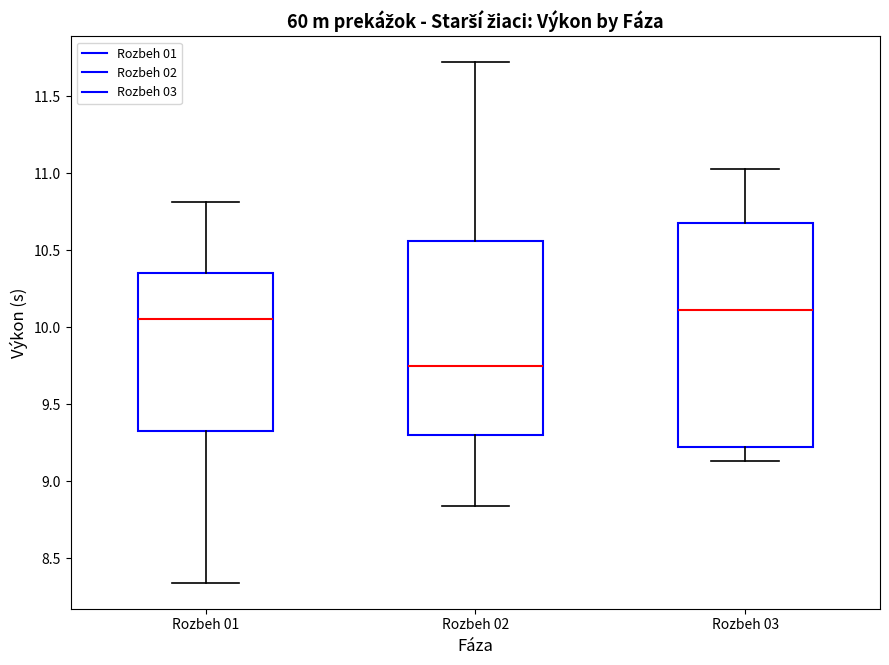

Reading left to right, read every box against the y-axis: the position of its median line, the range the box covers, and the ends of its whiskers. The values are not printed on the chart, so give them approximately, as read against the axis.

Rozbeh 01: median 10.05, box 9.35 to 10.35, whiskers 8.35 to 10.80
Rozbeh 02: median 9.75, box 9.30 to 10.55, whiskers 8.85 to 11.70
Rozbeh 03: median 10.10, box 9.20 to 10.70, whiskers 9.15 to 11.05